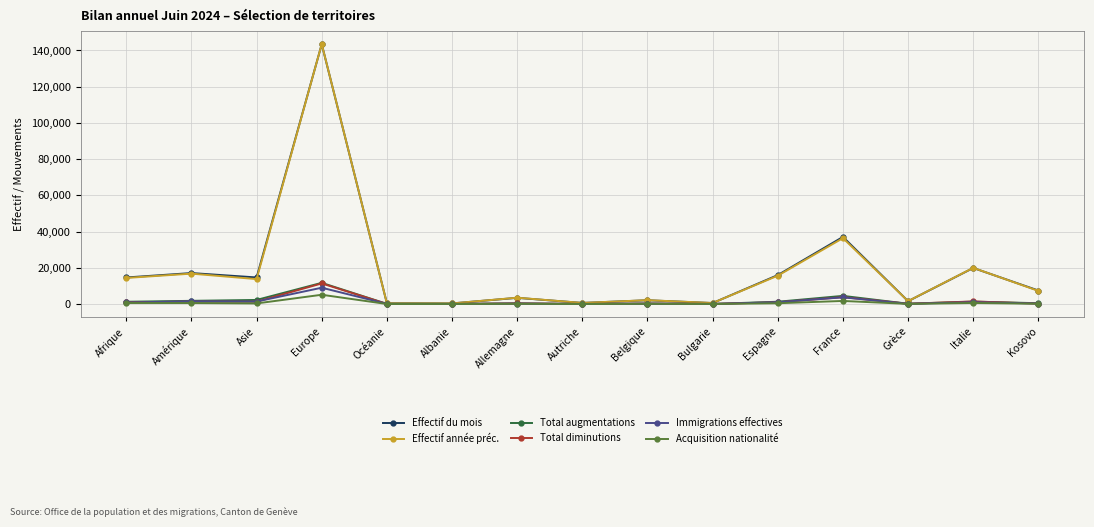

The Effectif du mois series shows 17106 at Amérique. True or false?

True